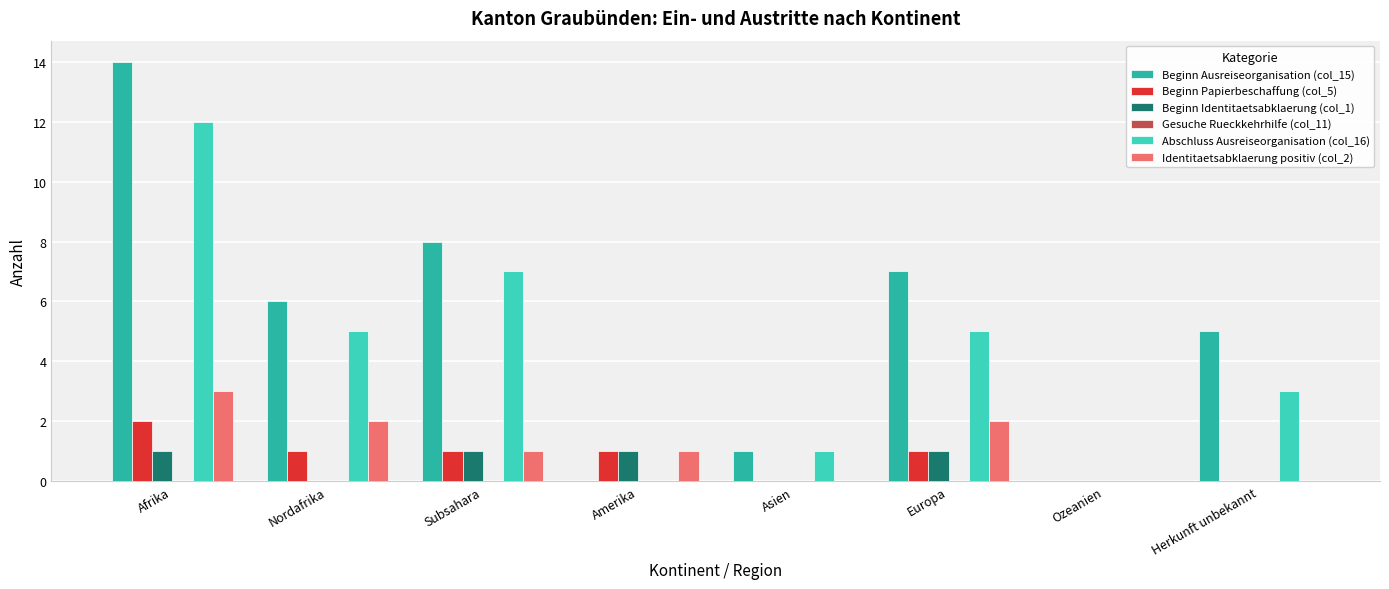

Count the number of categories in the chart.

8